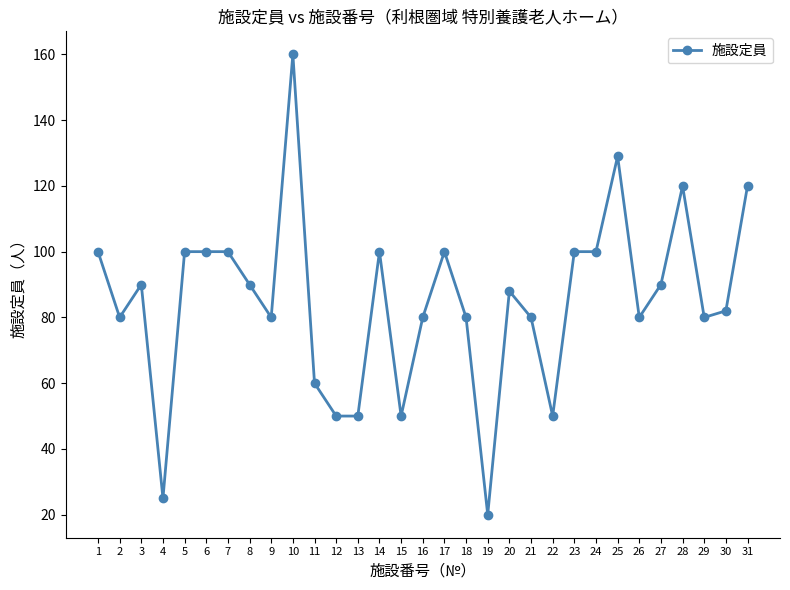

Reading left to right, extract all data points from this chart.

100	80	90	25	100	100	100	90	80	160	60	50	50	100	50	80	100	80	20	88	80	50	100	100	129	80	90	120	80	82	120